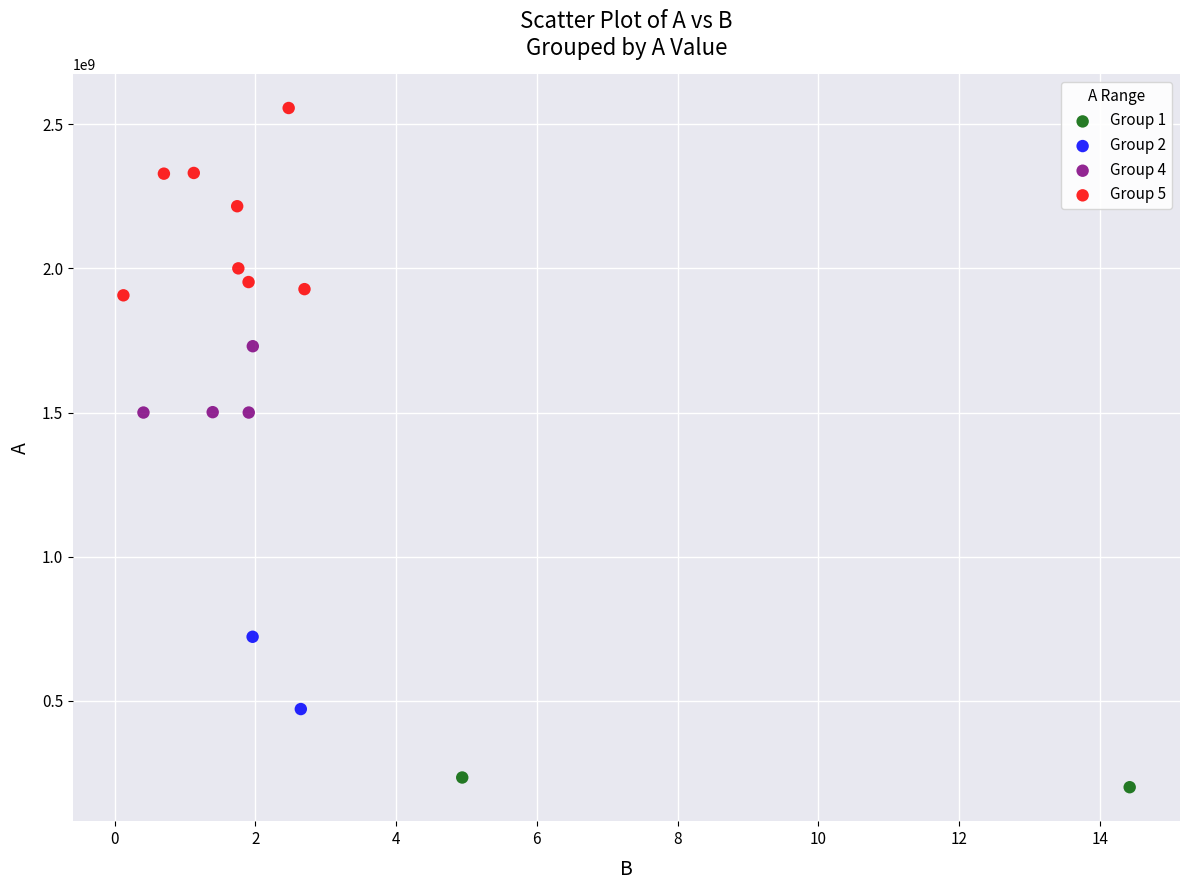

What are all the series names shown in the legend?

Group 1, Group 2, Group 4, Group 5